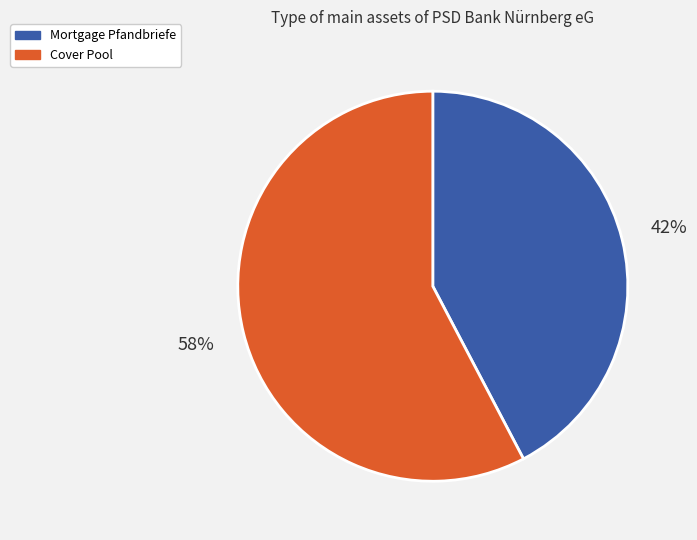

Count the number of slices in the pie.

2